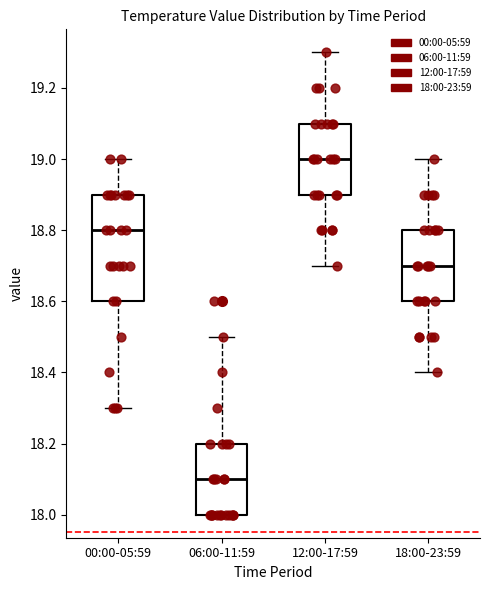

Which box's median line is the lowest?

06:00-11:59